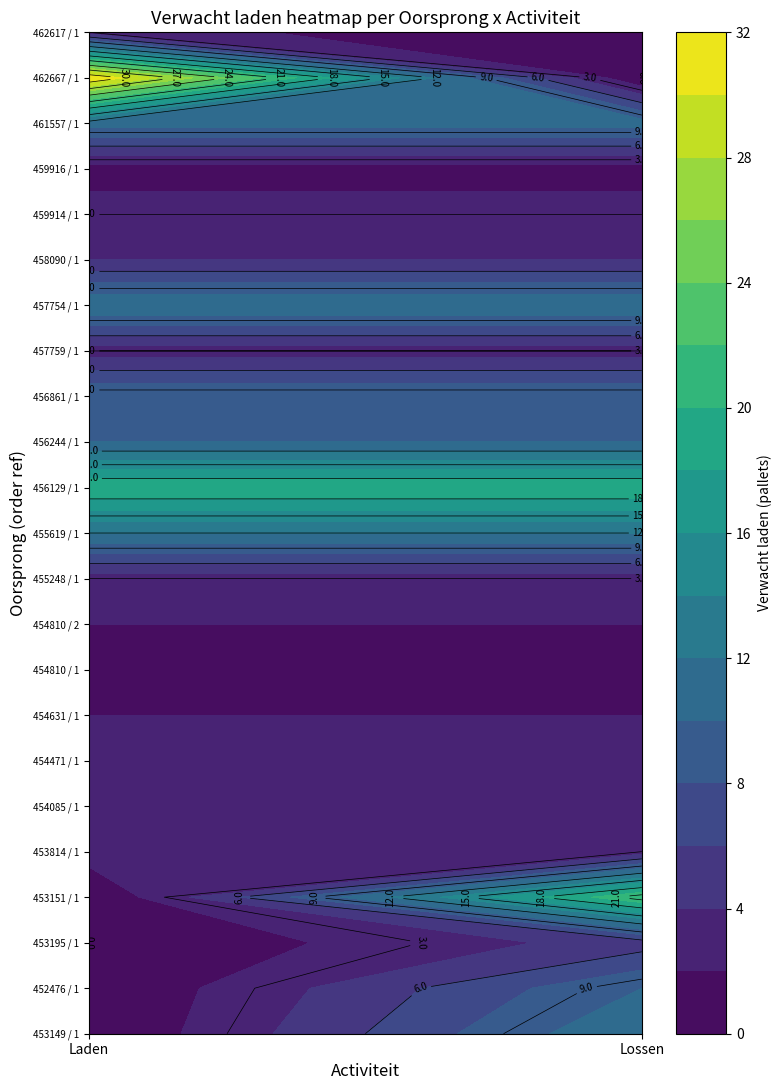

Is it true that 452476 / 1 equals 4 at Laden?

False